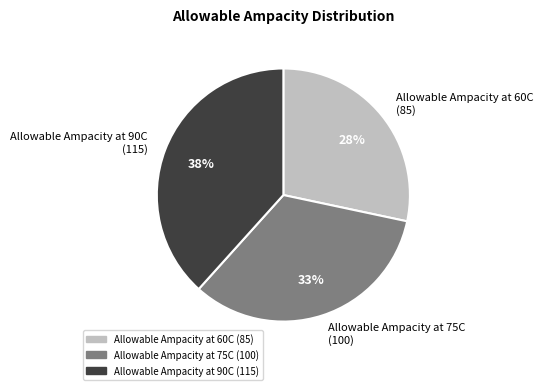

Rank the categories by value from lowest to highest.

Allowable Ampacity at 60C, Allowable Ampacity at 75C, Allowable Ampacity at 90C